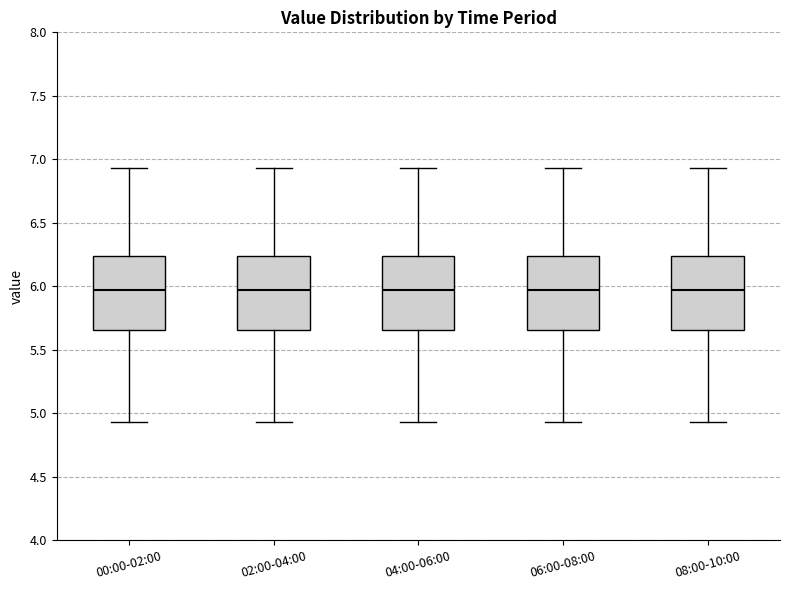

Reading left to right, transcribe this box plot: for each box, give where its median line is, the range the box spans, and where its two whiskers end, as read against the y-axis. The values are not printed on the chart, so give them approximately, as read against the axis.

00:00-02:00: median 5.95, box 5.65 to 6.25, whiskers 4.95 to 6.95
02:00-04:00: median 5.95, box 5.65 to 6.25, whiskers 4.95 to 6.95
04:00-06:00: median 5.95, box 5.65 to 6.25, whiskers 4.95 to 6.95
06:00-08:00: median 5.95, box 5.65 to 6.25, whiskers 4.95 to 6.95
08:00-10:00: median 5.95, box 5.65 to 6.25, whiskers 4.95 to 6.95